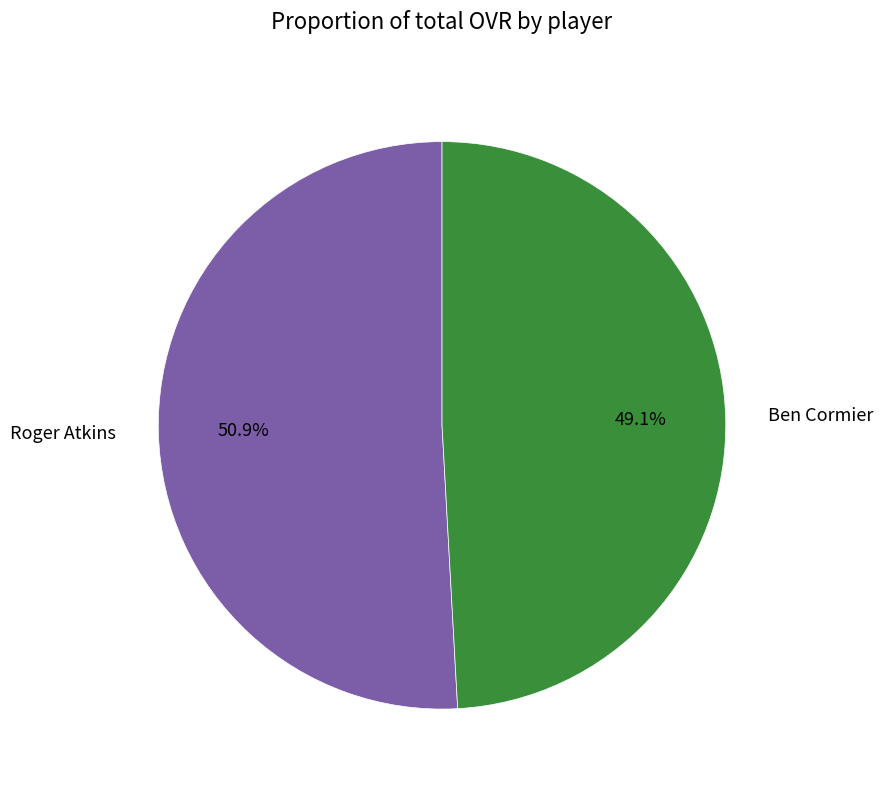

What is the ratio of the value at Roger Atkins to the value at Ben Cormier?

1.0